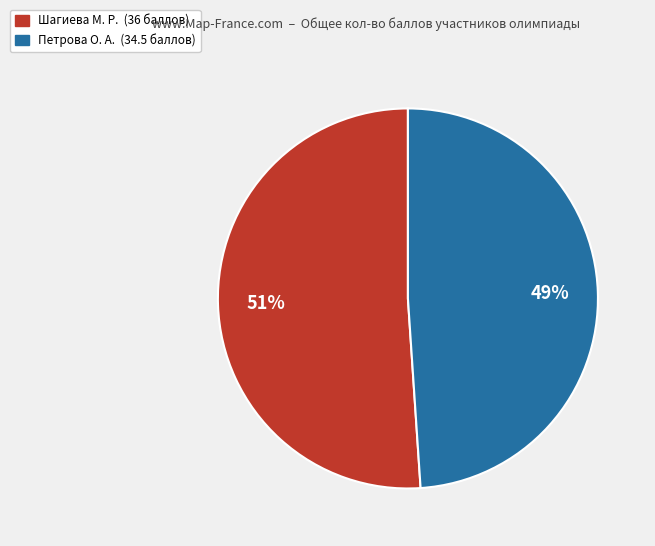

Is the sum of Петрова О. А. and Шагиева М. Р. greater than half?

Yes